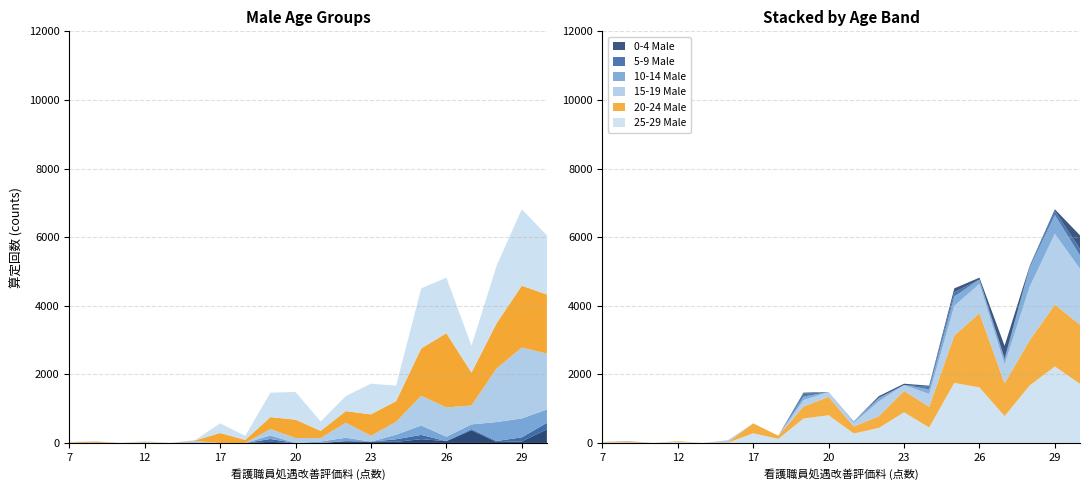

Reading left to right, transcribe all the data shown in this chart.

0-4 Male: 7=0	8=0	10=0	12=0	15=0	16=0	17=0	18=0	19=32	20=0	21=0	22=50	23=38	24=32	25=110	26=53	27=370	28=27	29=44	30=395
5-9 Male: 7=0	8=0	10=0	12=0	15=0	16=0	17=0	18=0	19=83	20=0	21=0	22=0	23=0	24=75	25=125	26=0	27=35	28=29	29=120	30=191
10-14 Male: 7=0	8=10	10=0	12=0	15=0	16=0	17=0	18=0	19=103	20=0	21=42	22=102	23=0	24=134	25=275	26=128	27=136	28=553	29=551	30=390
15-19 Male: 7=0	8=0	10=0	12=0	15=0	16=56	17=0	18=0	19=186	20=144	21=103	22=436	23=172	24=375	25=865	26=854	27=553	28=1565	29=2066	30=1628
20-24 Male: 7=15	8=31	10=0	12=19	15=0	16=16	17=290	18=89	19=350	20=535	21=207	22=340	23=623	24=603	25=1381	26=2165	27=957	28=1317	29=1804	30=1724
25-29 Male: 7=15	8=14	10=0	12=33	15=0	16=10	17=281	18=120	19=712	20=807	21=275	22=438	23=894	24=450	25=1750	26=1619	27=782	28=1678	29=2228	30=1724